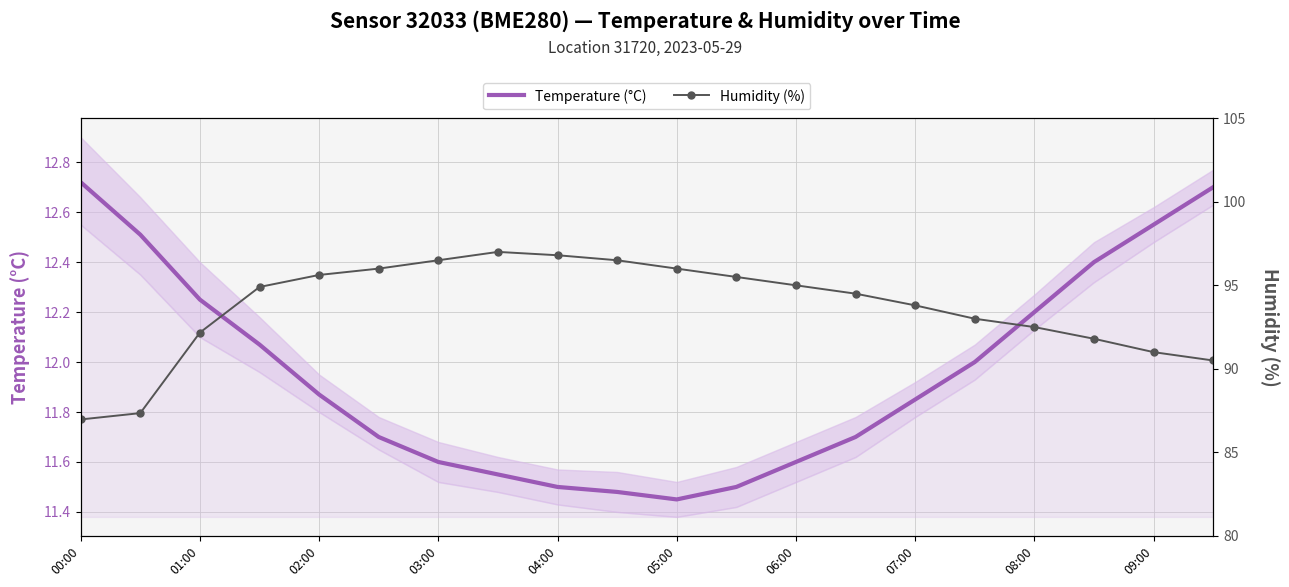

Rank the series at 01:00 from lowest to highest value.

Temperature (°C), Humidity (%)